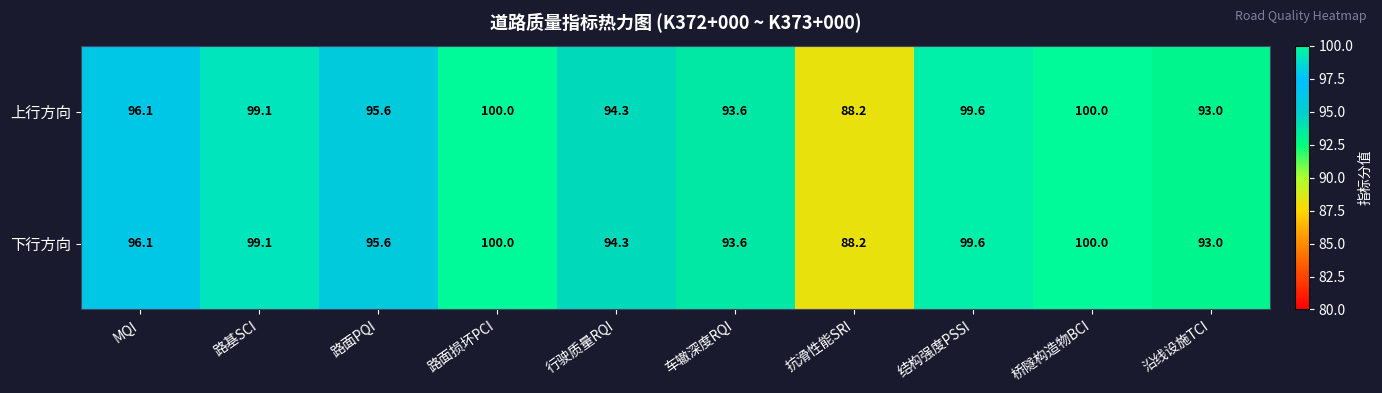

The value of 上行方向 at 桥隧构造物BCI is 161.8. True or false?

False